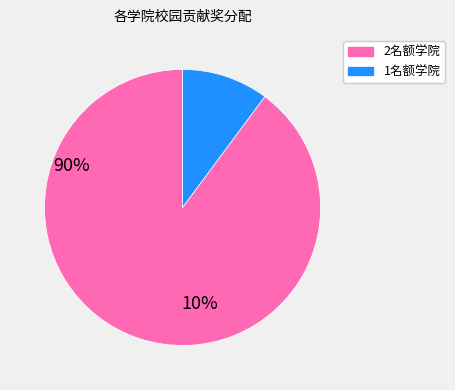

Does any single category account for the majority?

Yes